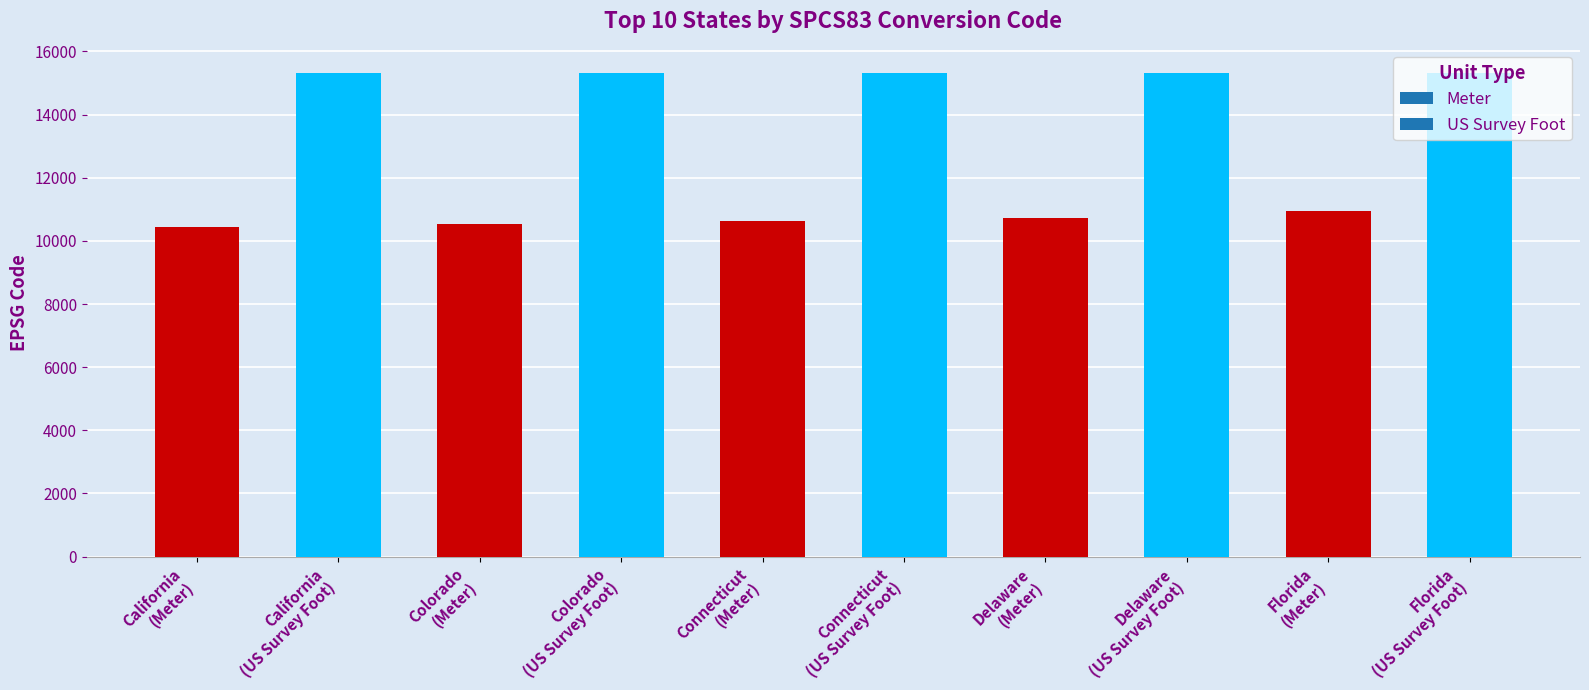

What is the difference between the second highest and second lowest values?

4785